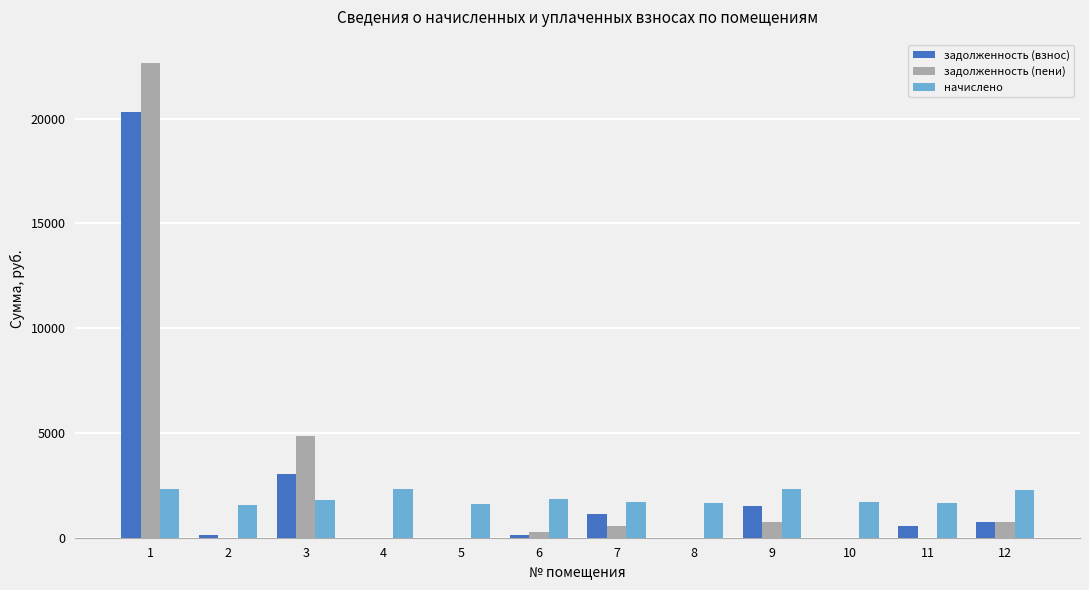

At which category does the chart reach its peak across all series?

1